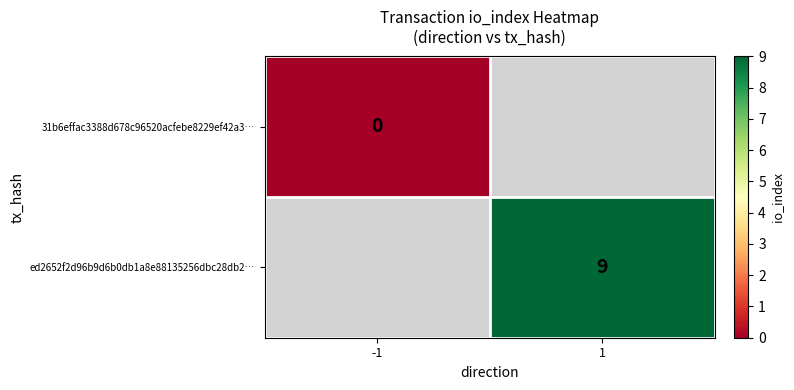

True or false: ed2652f2d96b9d6b0db1a8e88135256dbc28db2… has a value of 3 at 1.

False